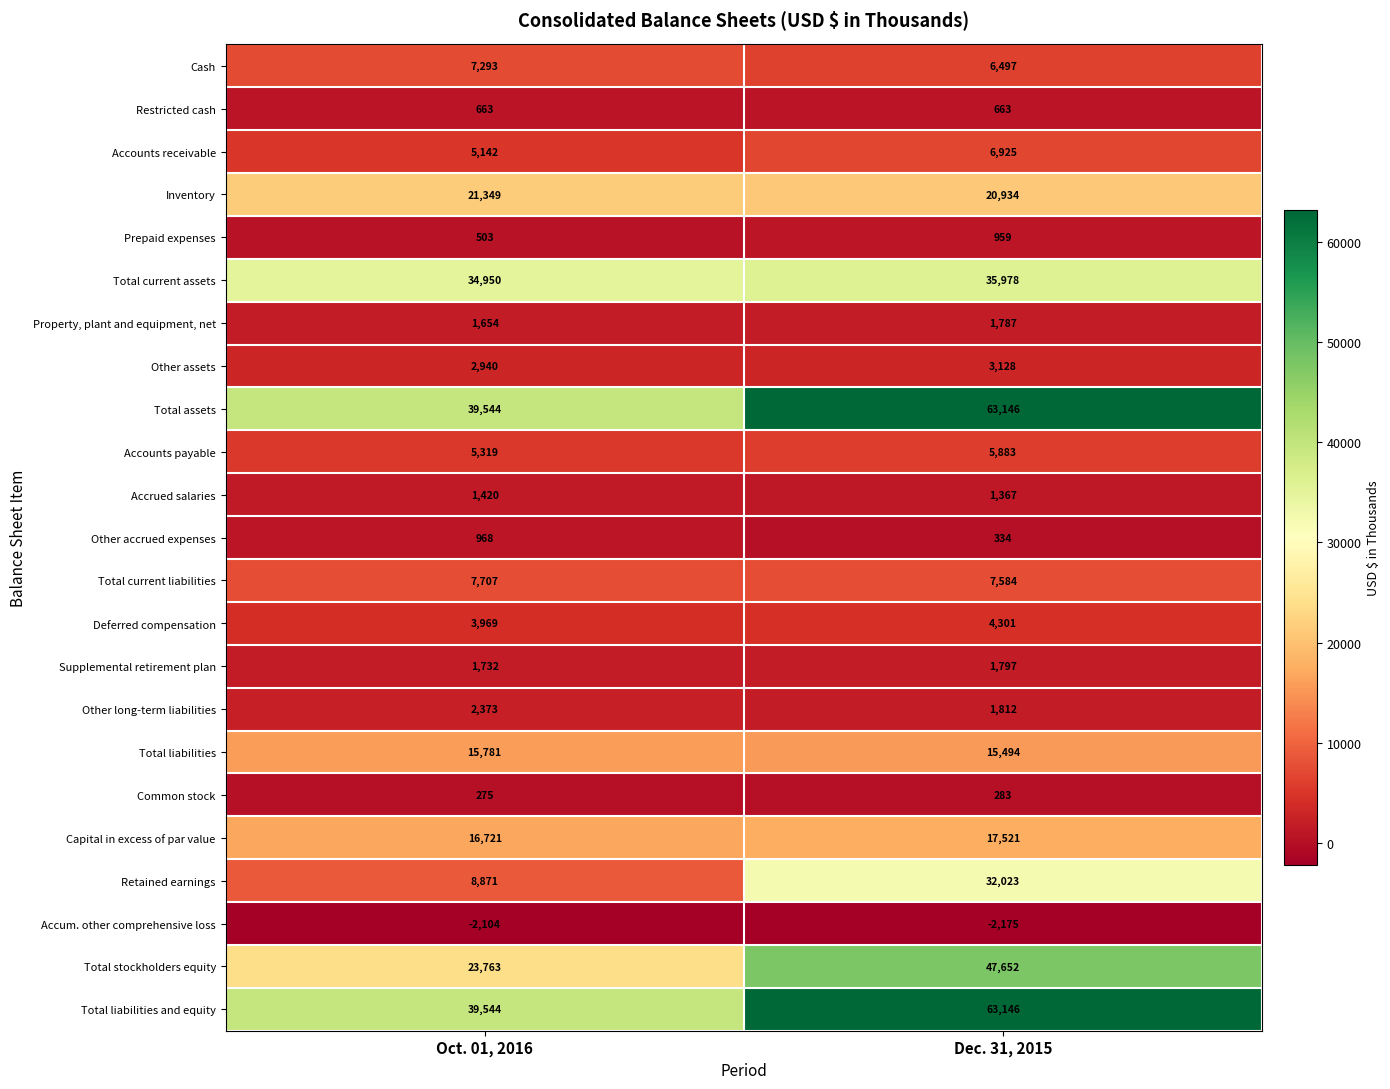

Which category has the lowest value across all series?

Dec. 31, 2015